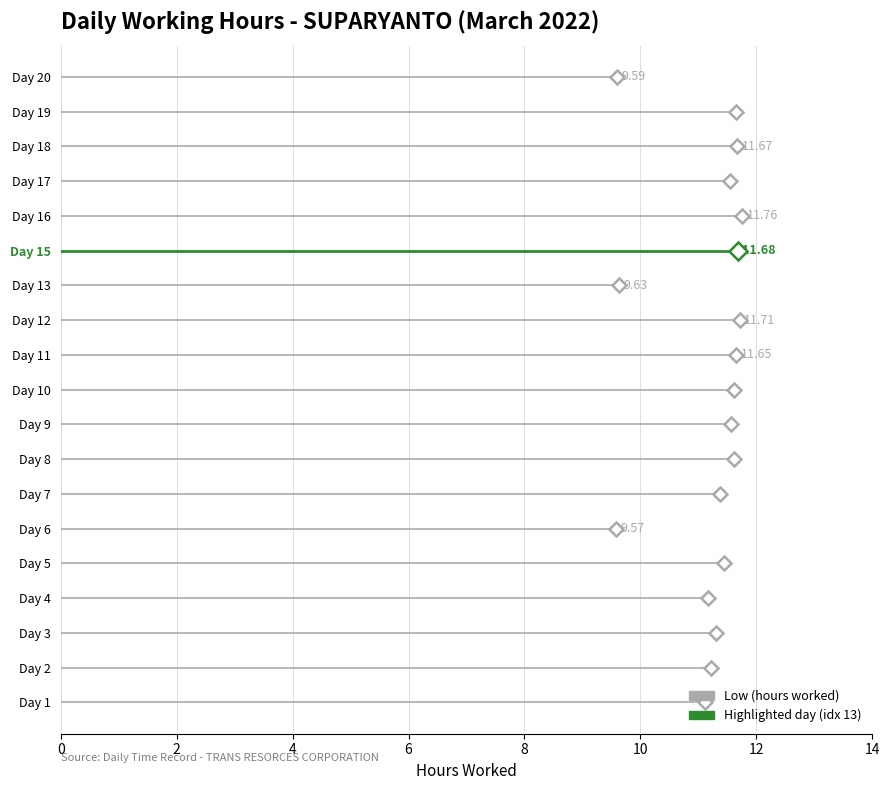

What is the highest value of the Low series?

11.8